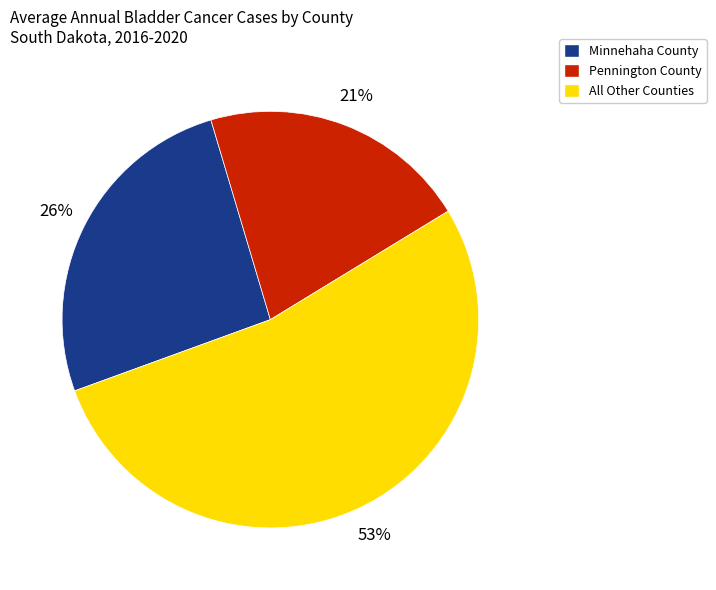

How many segments does this pie chart have?

3